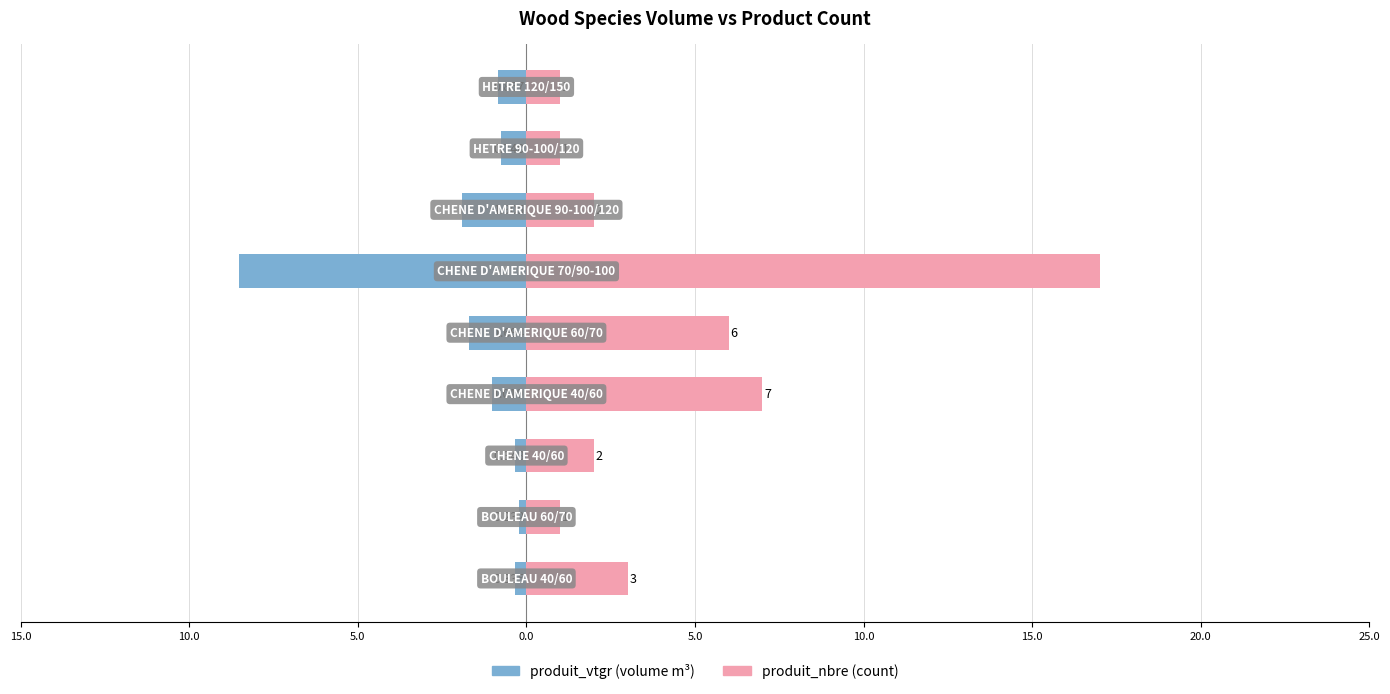

Rank the series by their maximum value, from lowest to highest.

produit_vtgr, produit_nbre